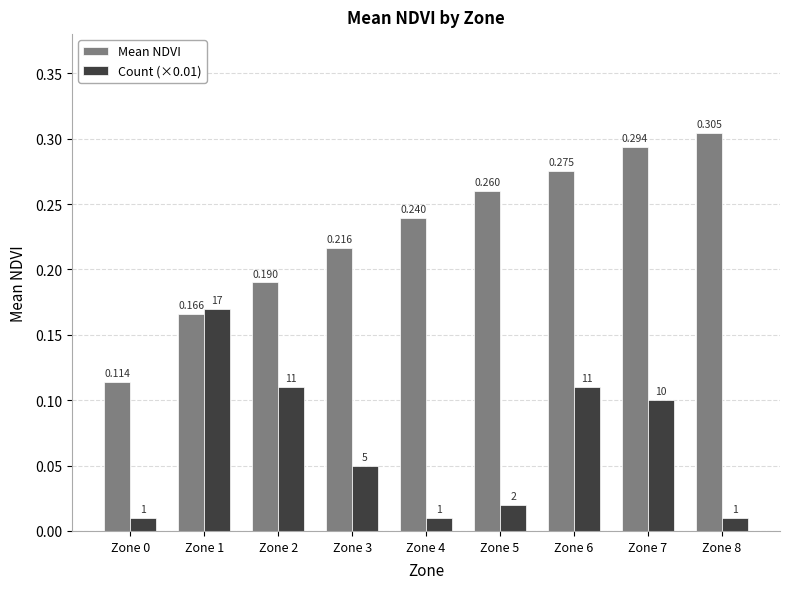

Which series has the widest spread of values?

Mean NDVI